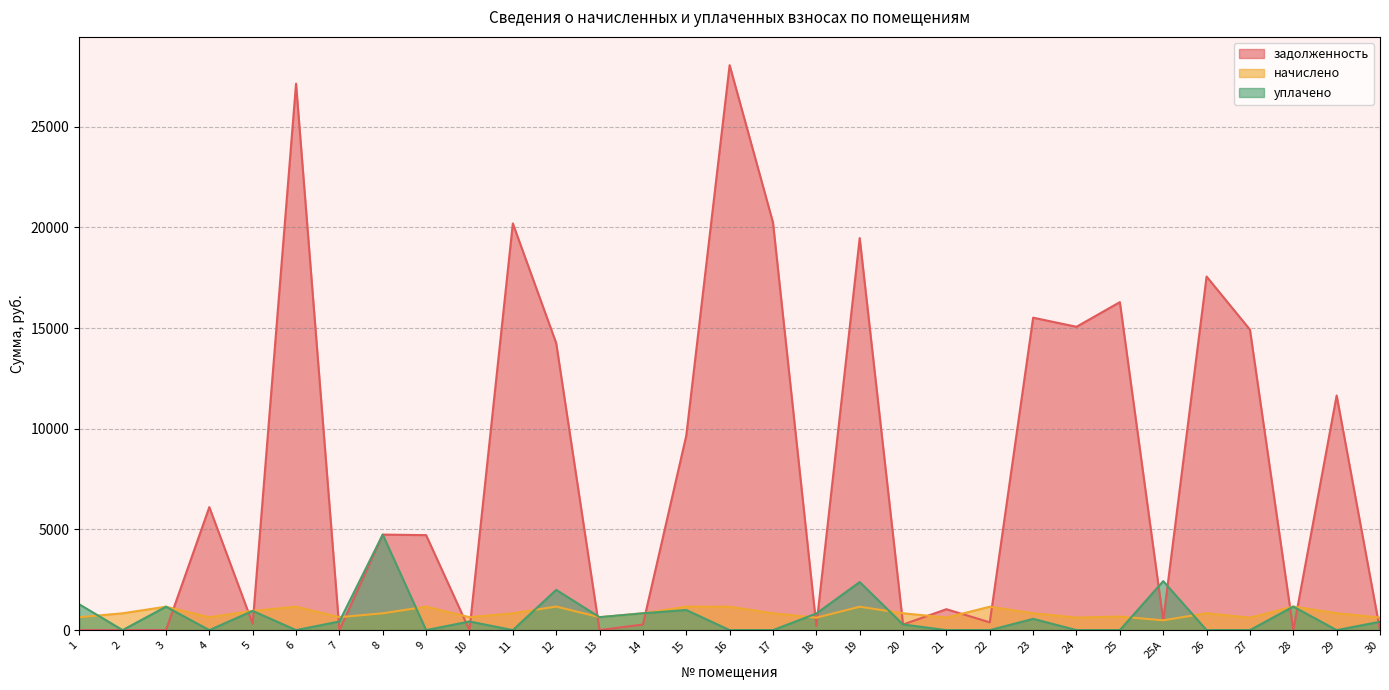

What is the total value across all series at 2?

836.5